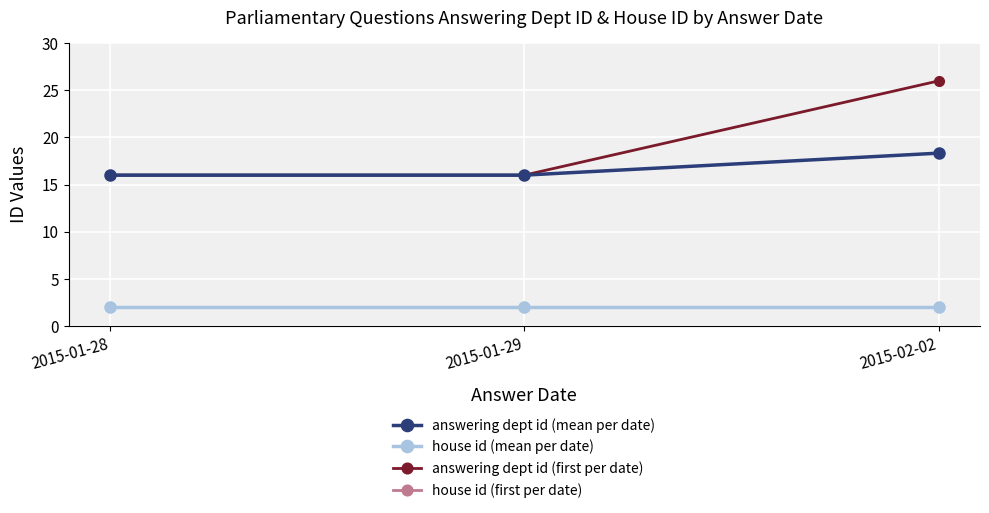

Is this an area chart (filled region under the line)?

No